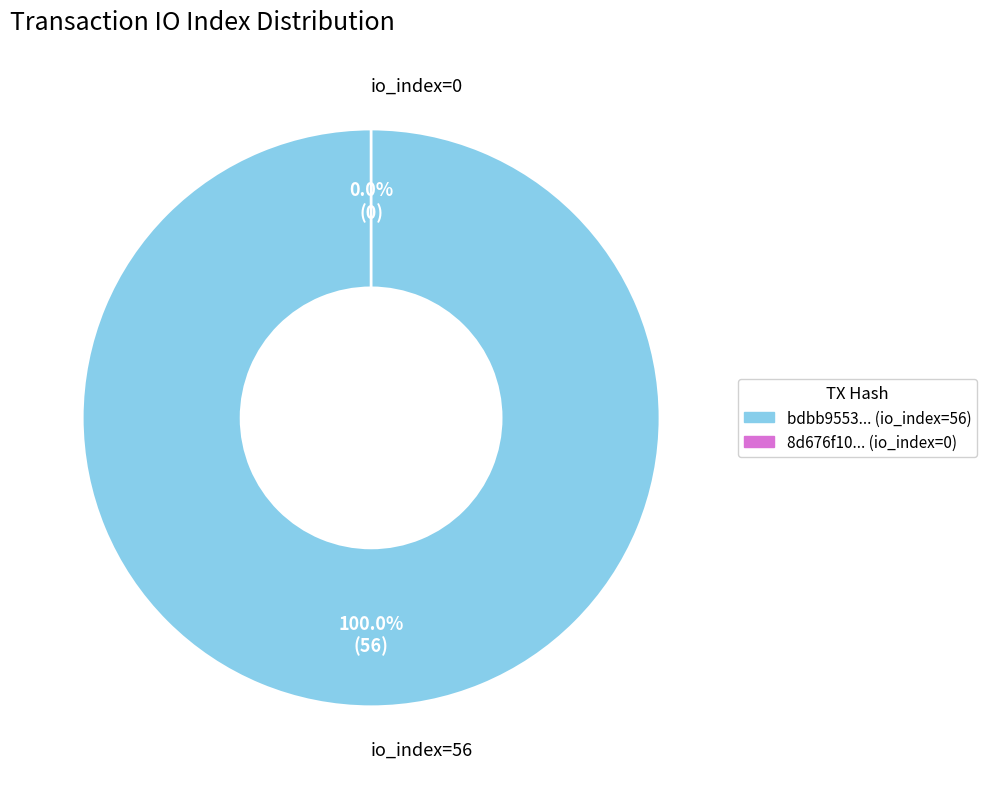

Is there any slice that represents more than half of the pie?

Yes